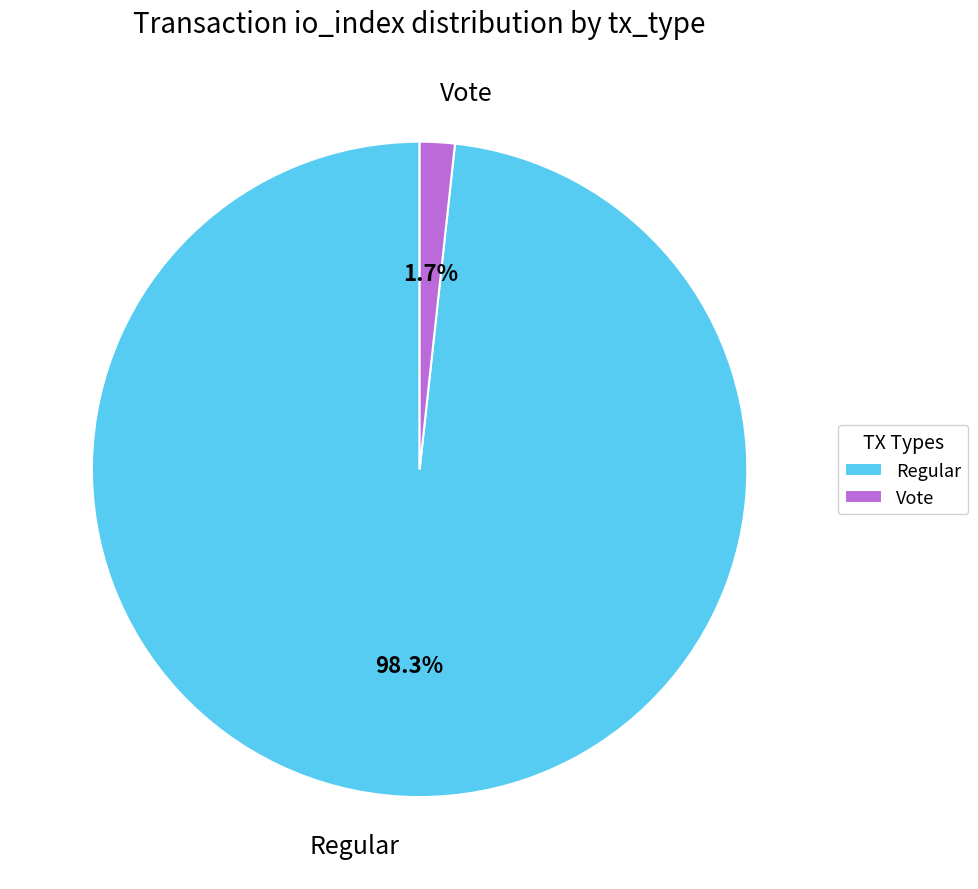

Is it true that Regular is 98% of the pie?

True